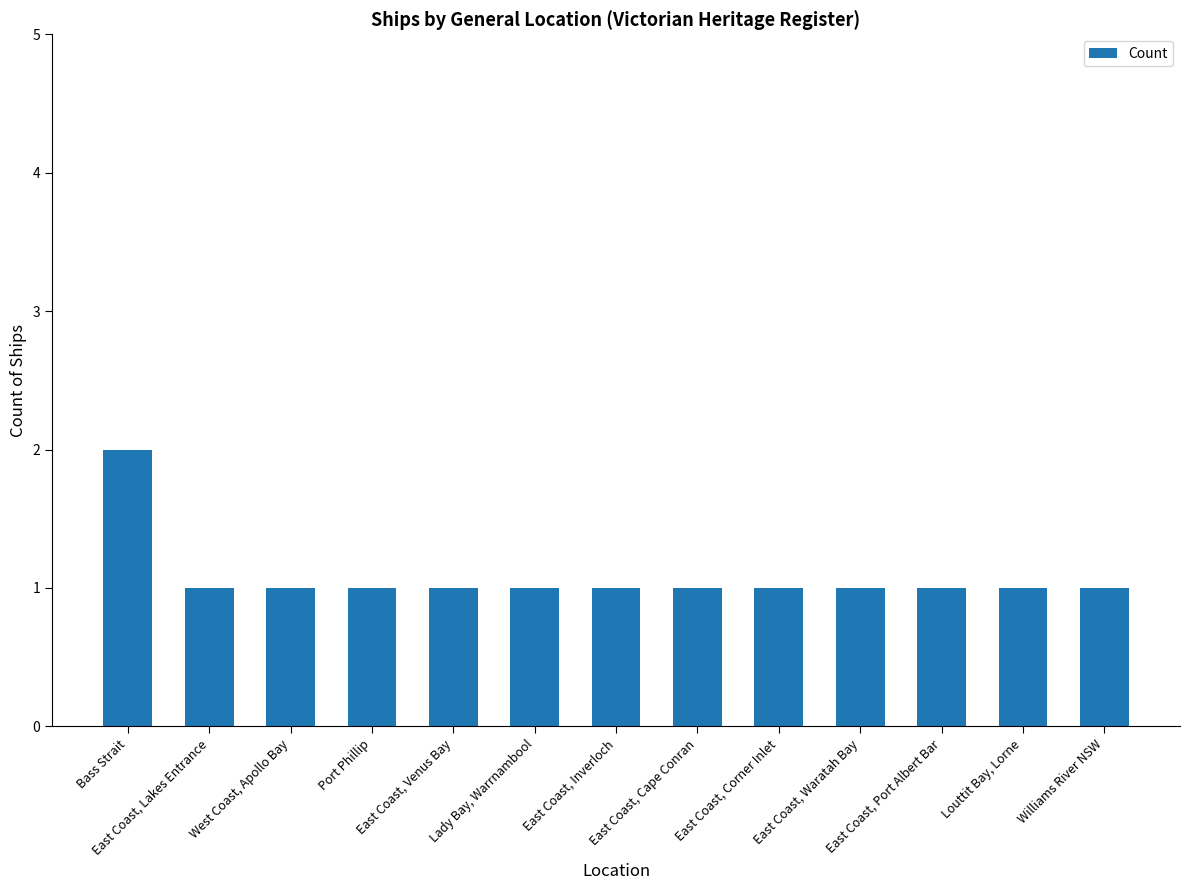

What is the sum of all values?

14